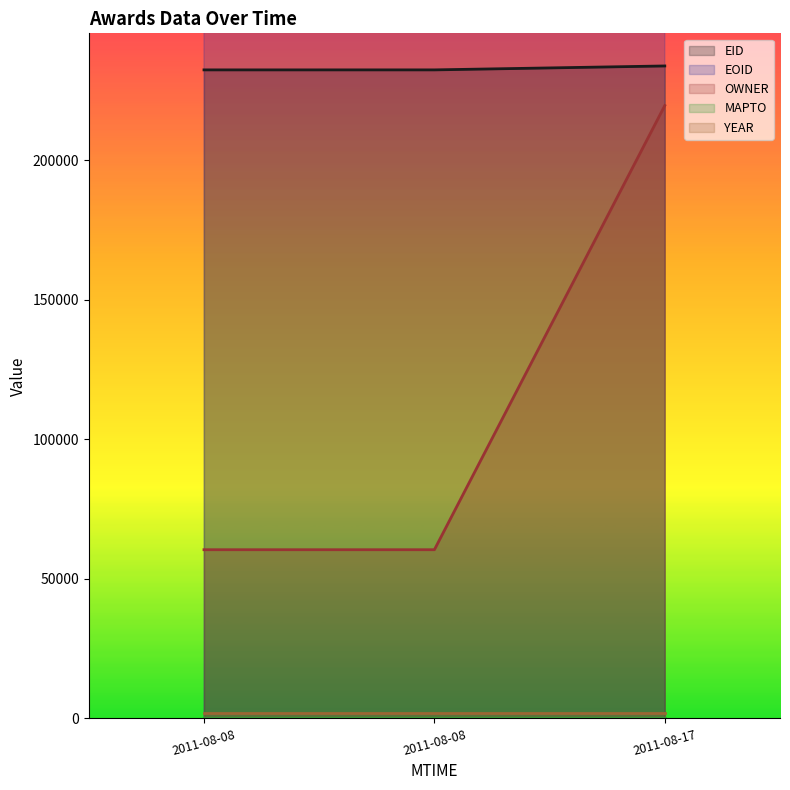

What position from the right is 2011-08-17T08:22:18?

1